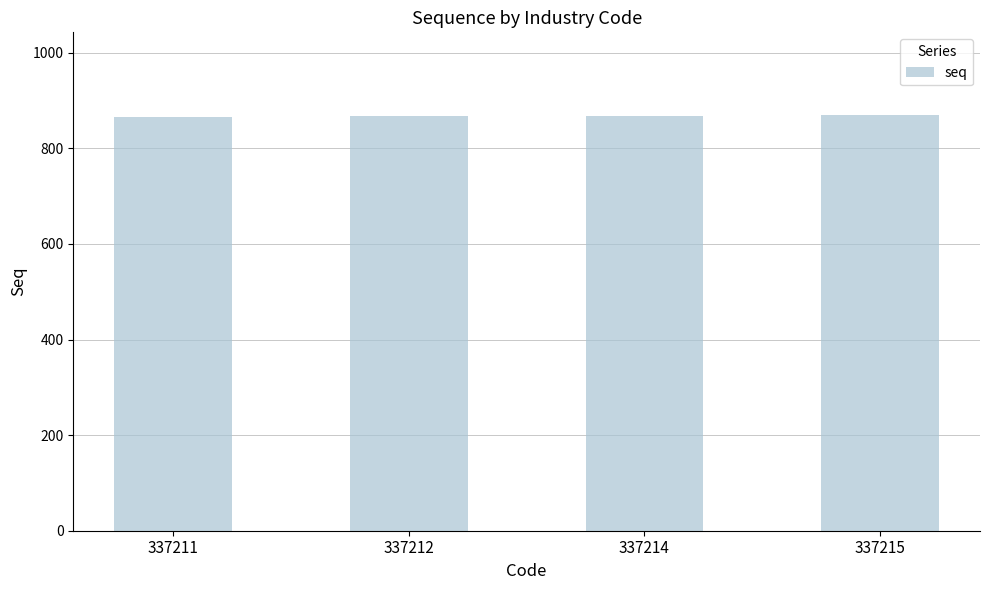

What is the ratio of the value at 337215 to the value at 337214?

1.0